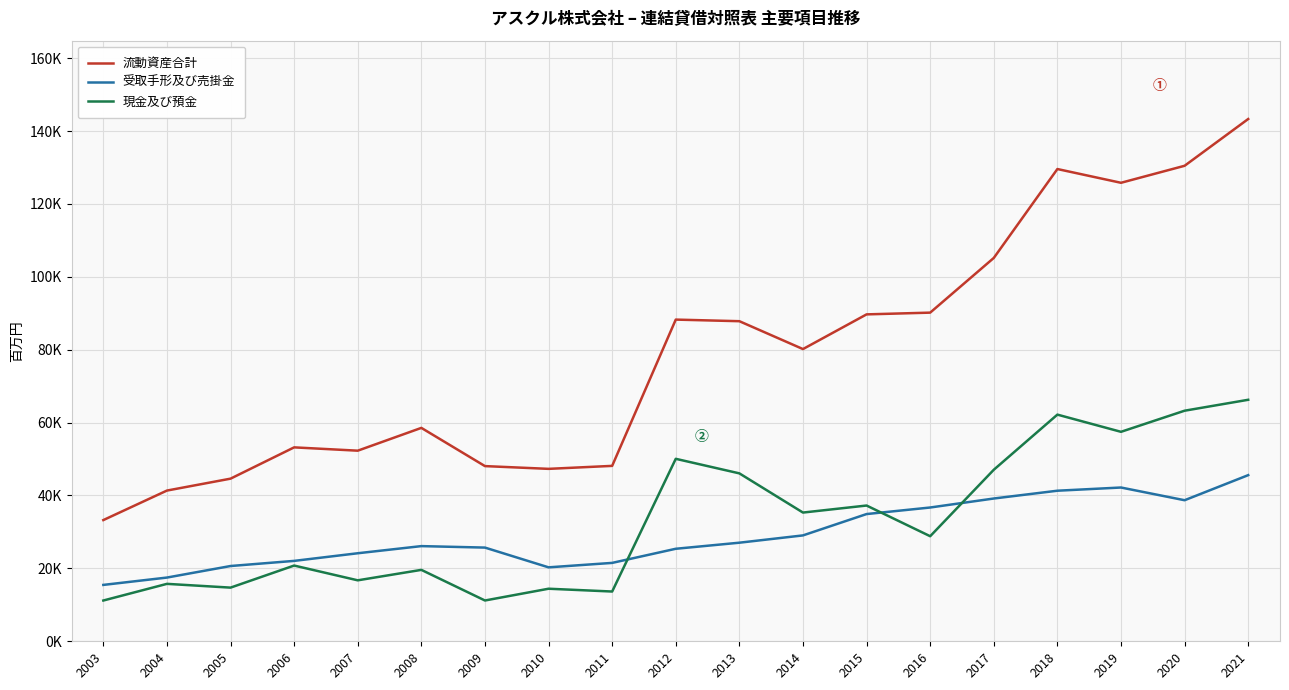

Where is 流動資産合計 nearest to the value 88273?

2012